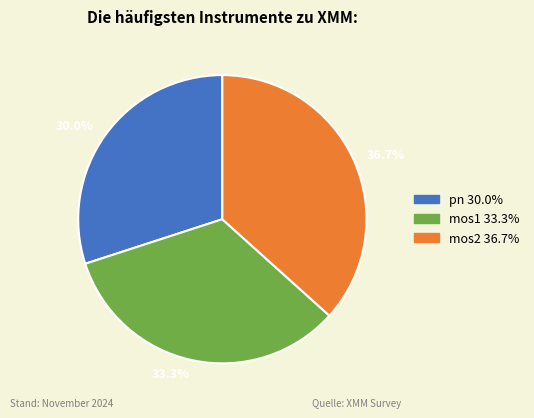

Which category has the biggest portion of the pie?

36.7%